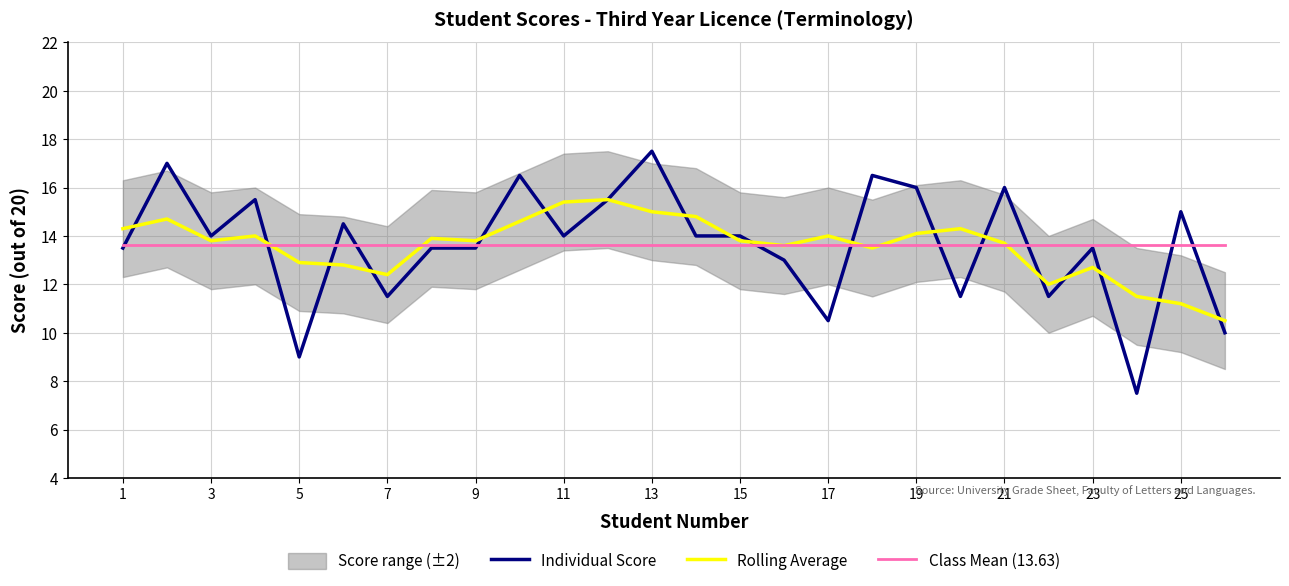

True or false: Rolling Average has more than 2 interior local peaks.

True